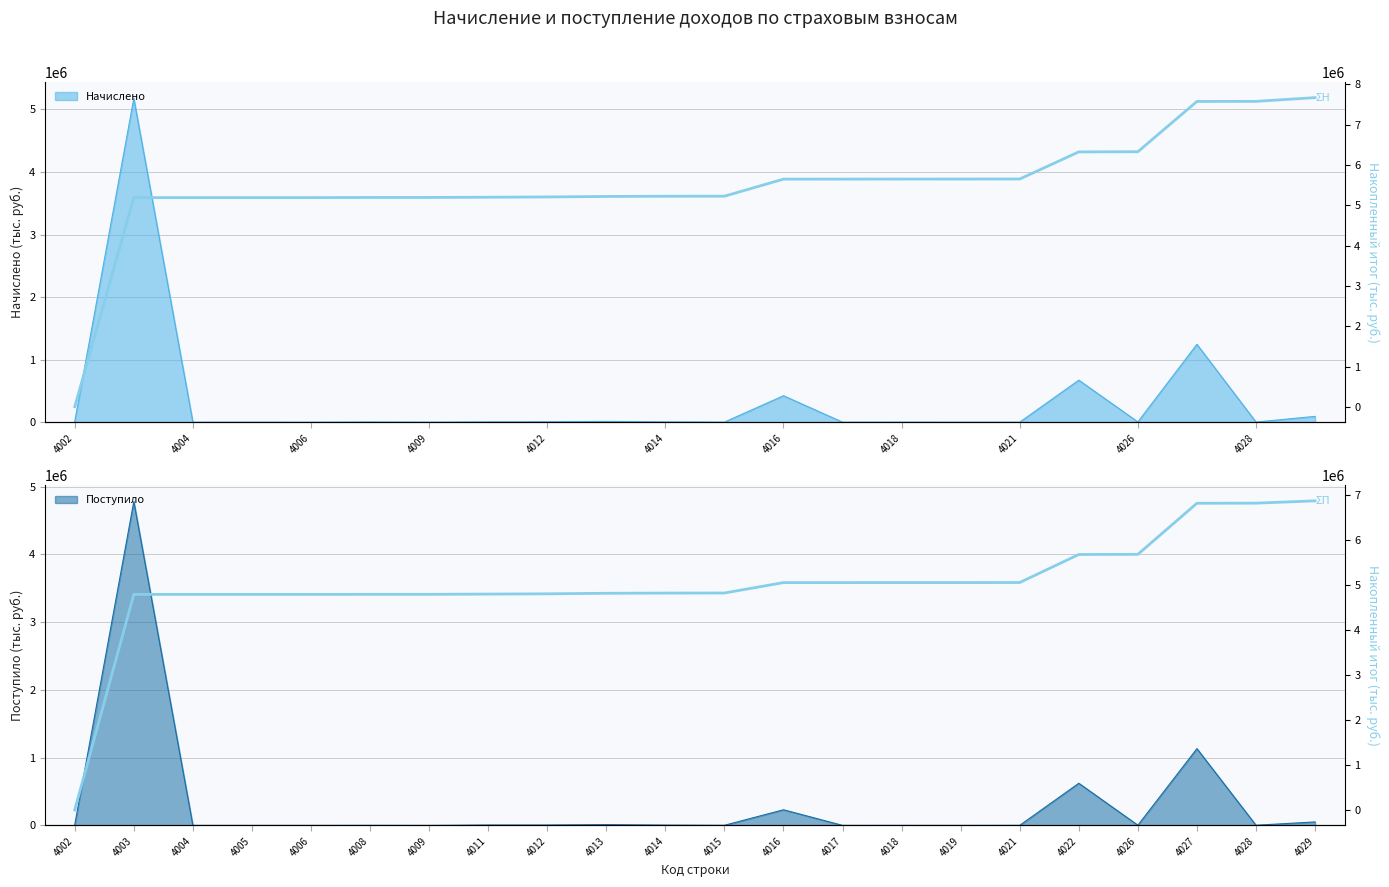

At how many categories does at least one series exceed 2702400?

21